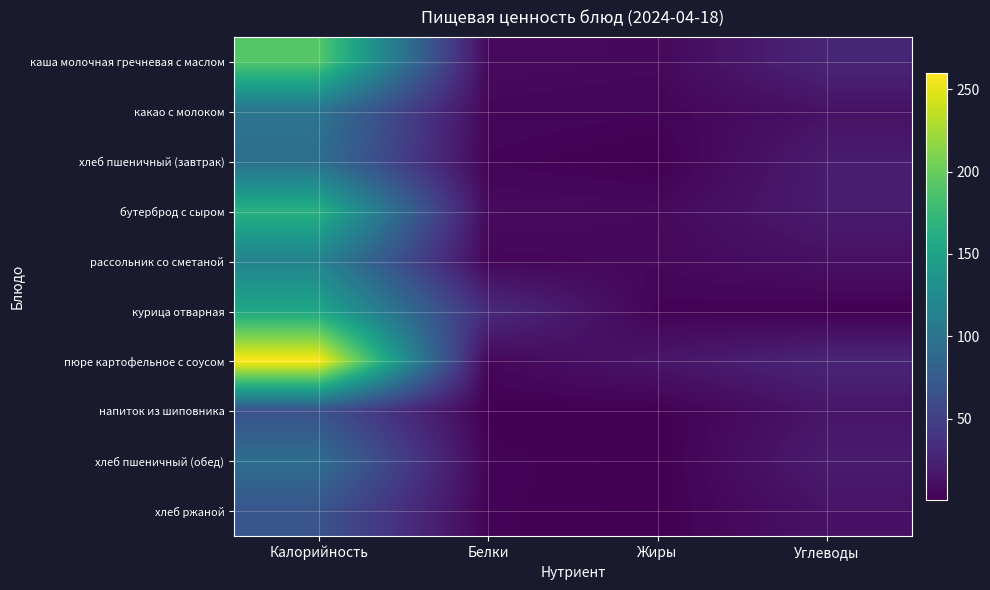

Which series has the largest total across all categories?

пюре картофельное с соусом